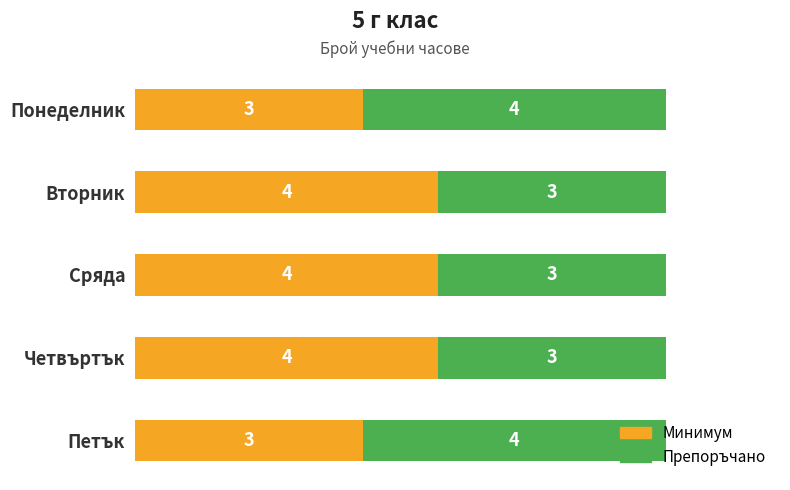

What is the average value of the Минимум series?

4